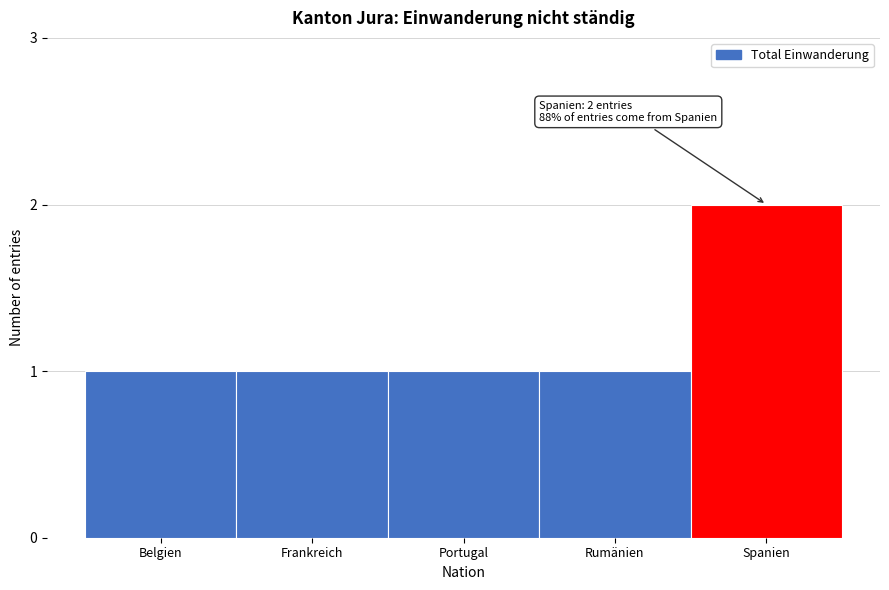

Reading left to right, what are all the values shown in this chart?

Belgien=1	Frankreich=1	Portugal=1	Rumänien=1	Spanien=2